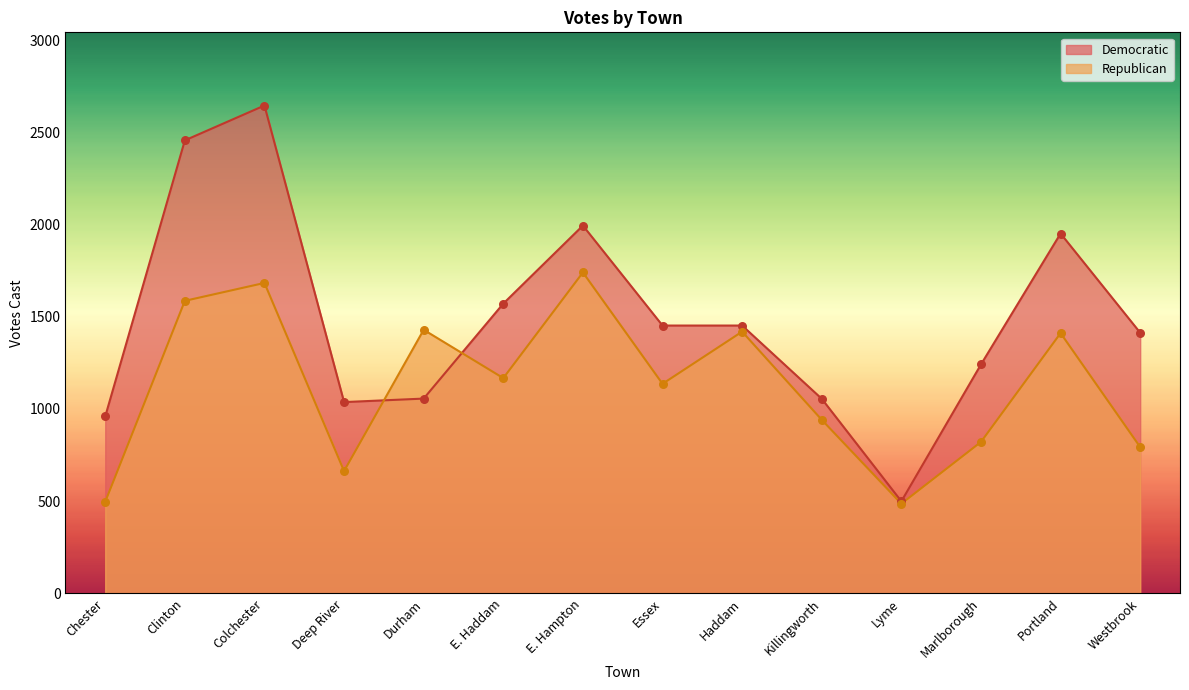

Which series has the largest total across all categories?

Democratic